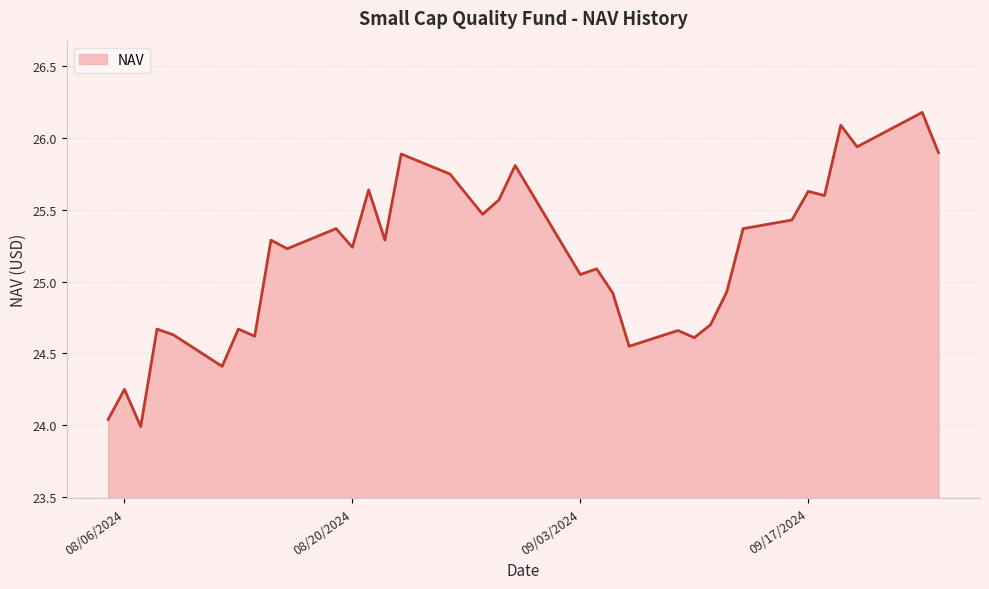

What is the difference between the maximum and minimum values?

2.2